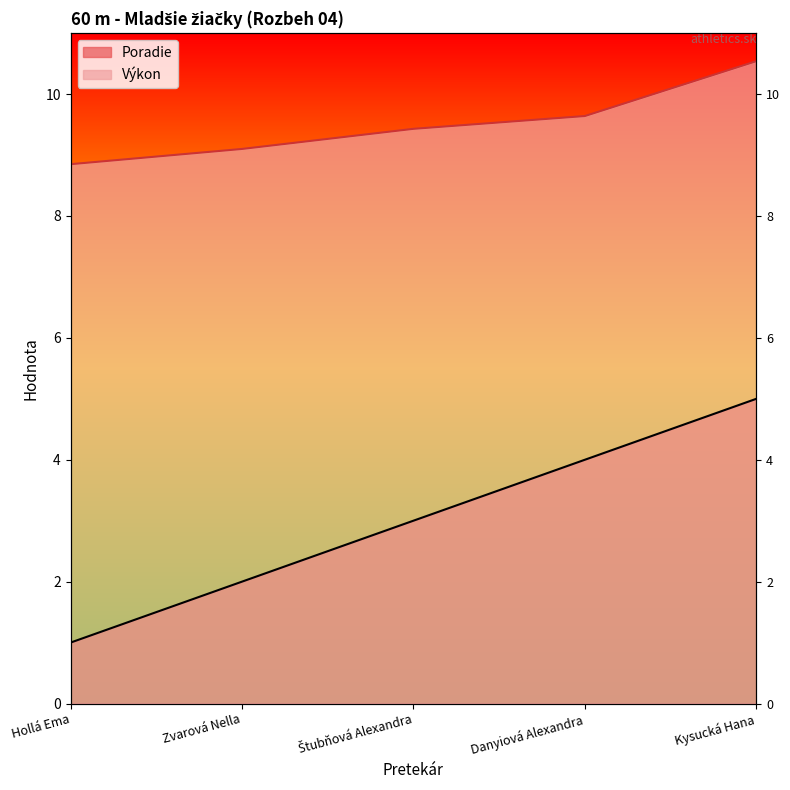

How many data points in Výkon are above 9?

4